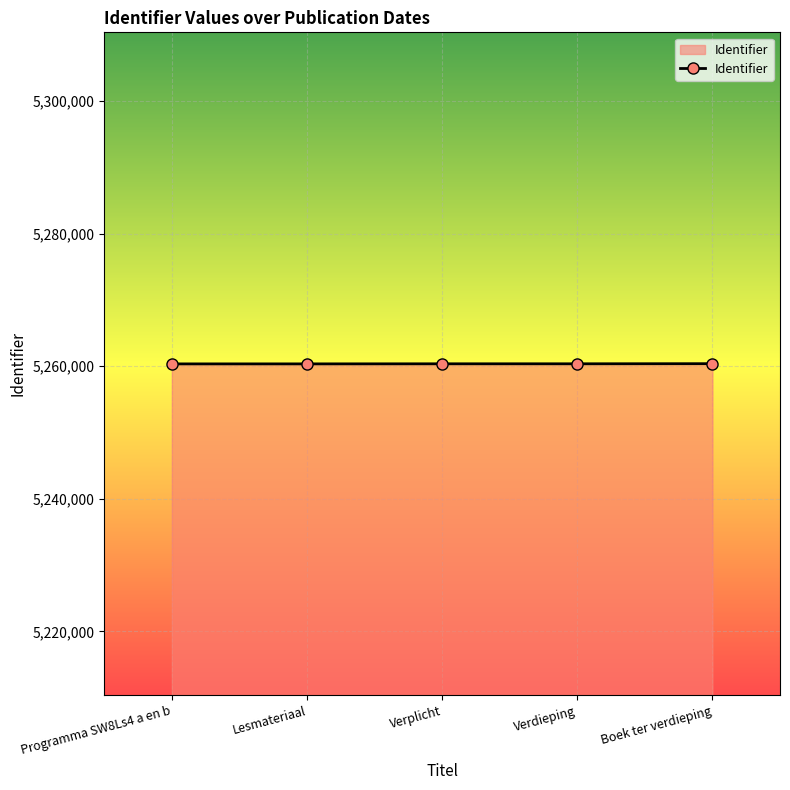

What is the value of the 5th point from the left?

5260389